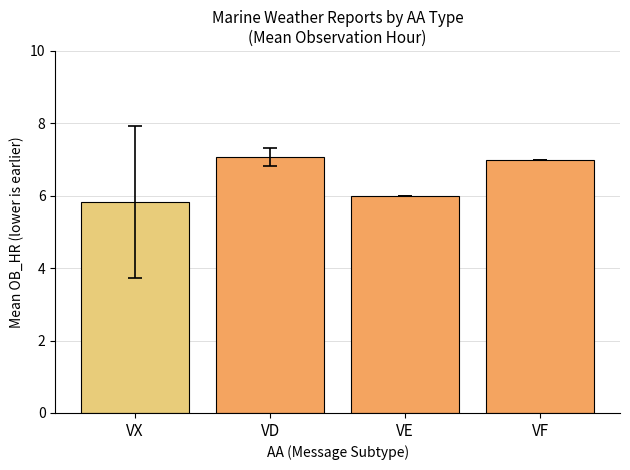

True or false: the data shows 11.5 at VD.

False